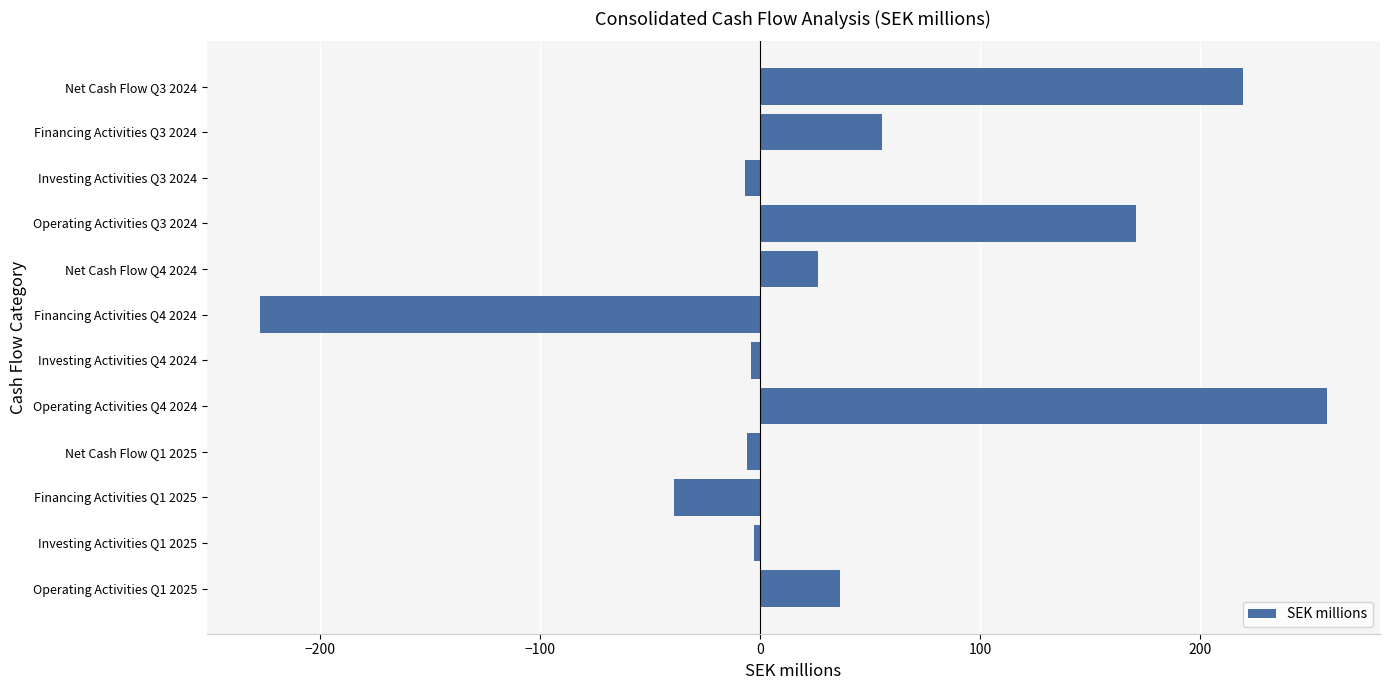

At which label is the value closest to 15?

Net Cash Flow Q4 2024